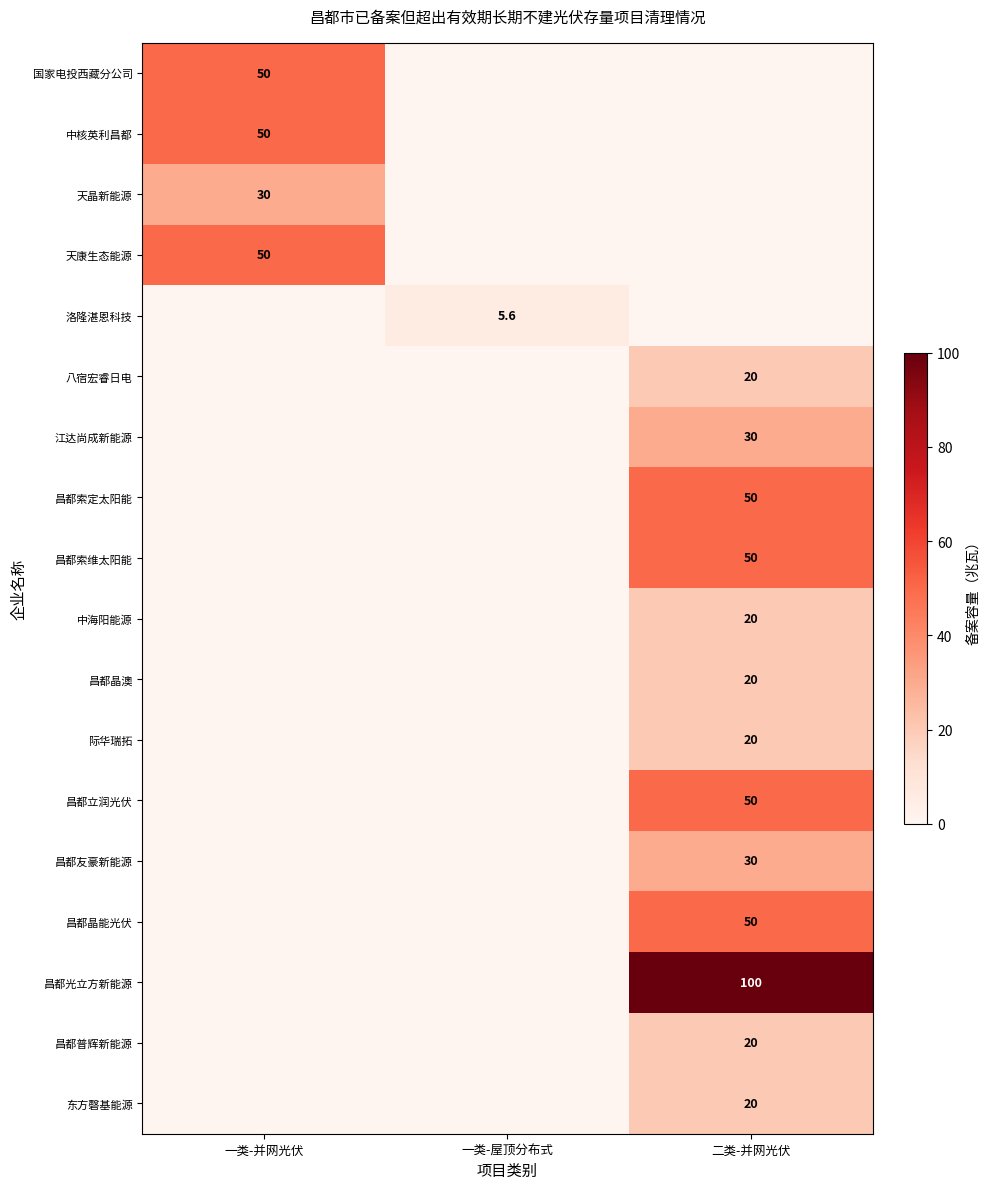

The 国家电投西藏分公司 series shows 50.0 at 一类-并网光伏. True or false?

True